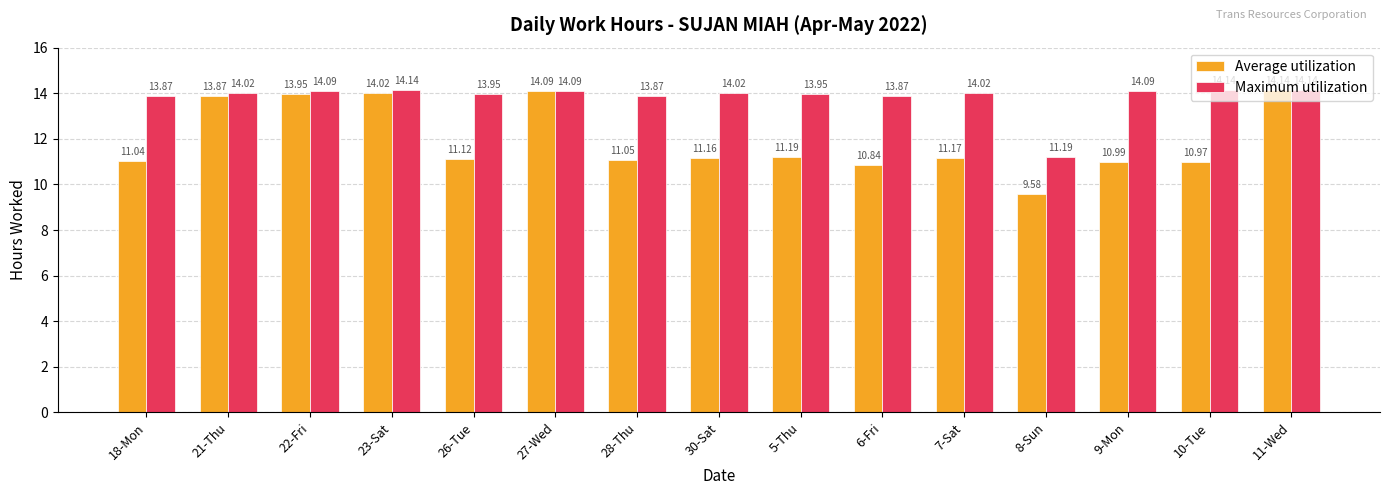

What are all the series names shown in the legend?

Average utilization, Maximum utilization